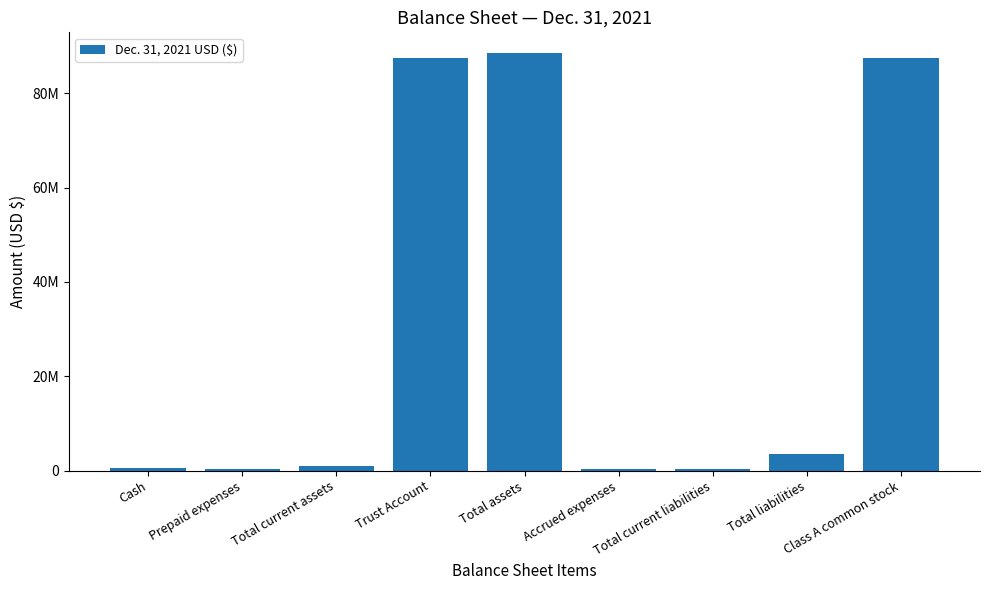

What is the minimum value shown in the chart?

372190